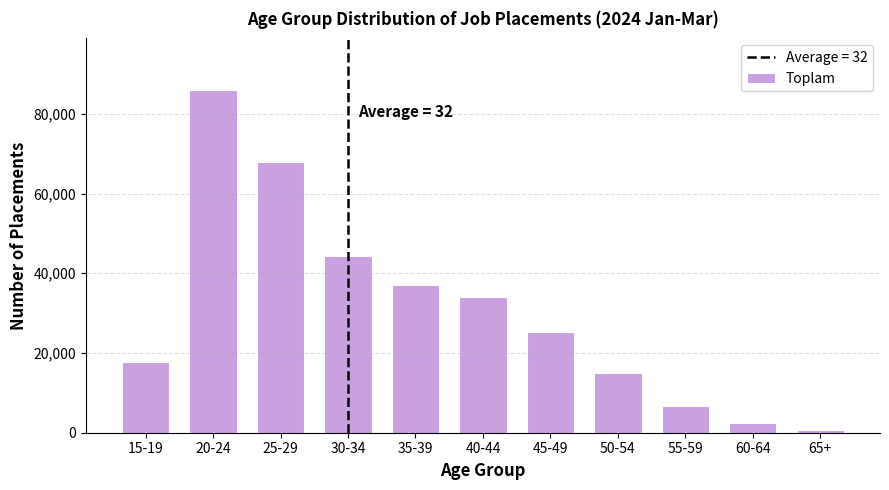

Reading left to right, transcribe all the data shown in this chart.

17782	86017	67973	44215	36951	33996	25207	14865	6730	2423	640